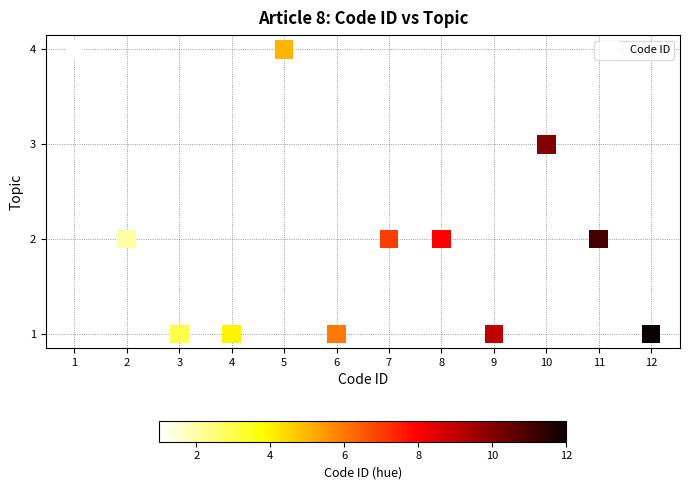

What is the average X value?

6